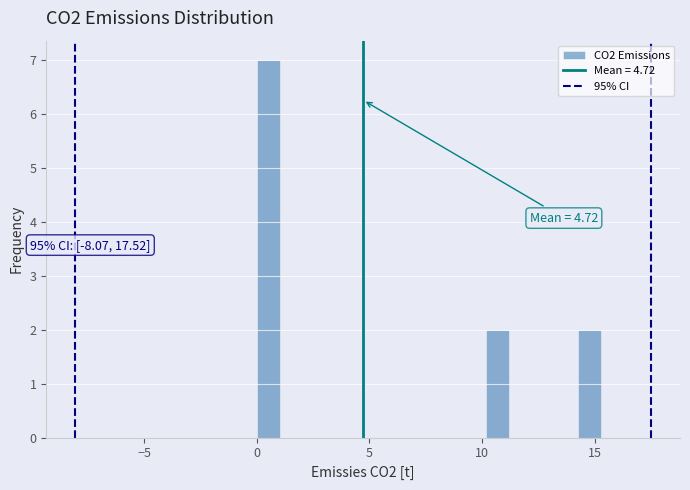

Read against the x-axis, roughly where is the centre of the tallest bar?

0.5